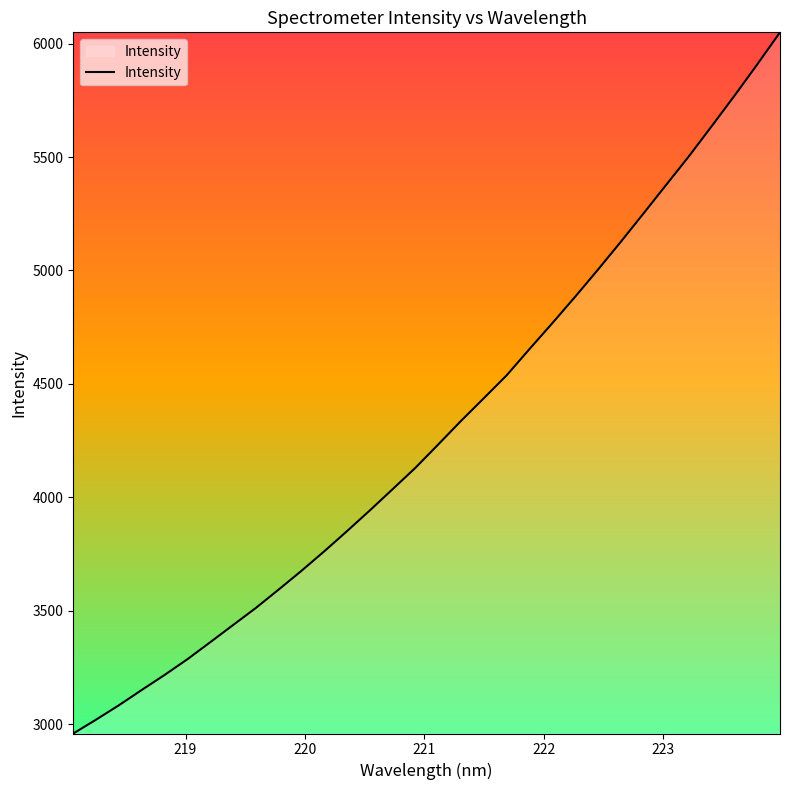

What is the greatest value displayed?

6049.6